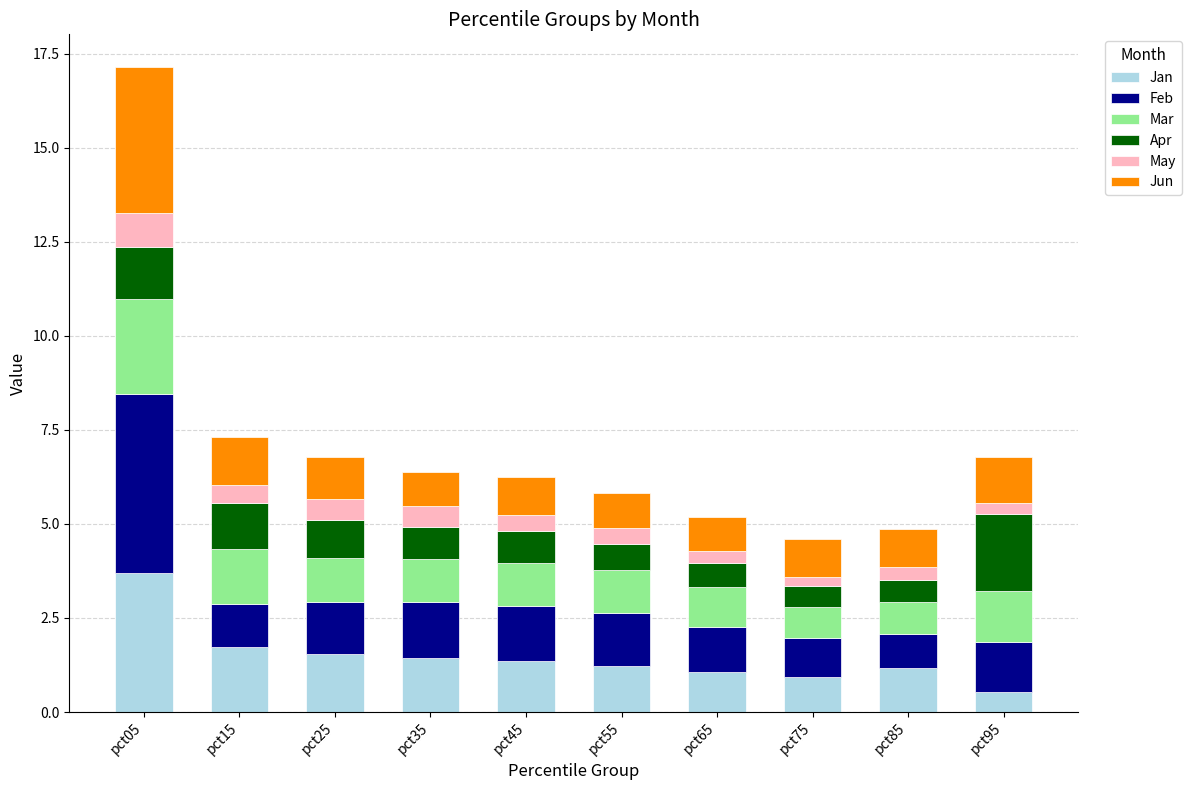

At which category is the sum across all series the highest?

pct05